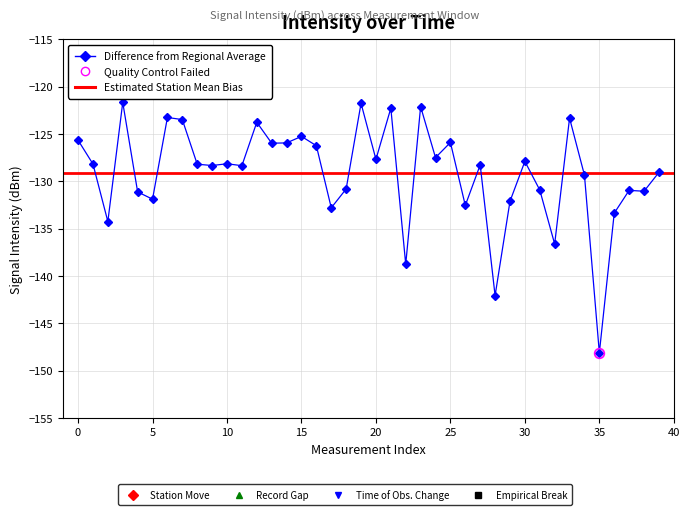

Which has a higher value, 11 or 28?

11